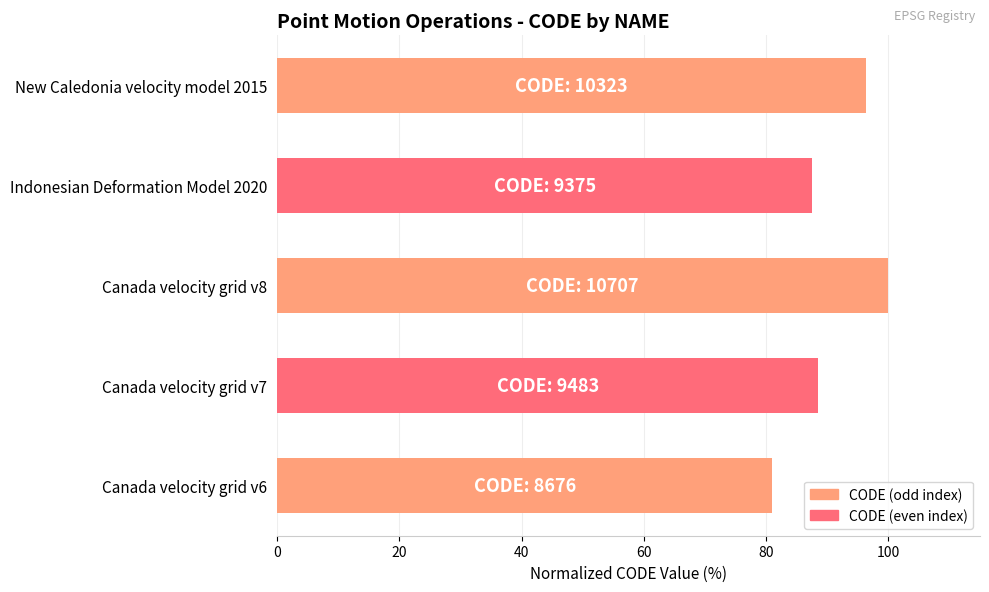

Reading bottom to top, what are all the values shown in this chart?

Canada velocity grid v6=81.0	Canada velocity grid v7=88.6	Canada velocity grid v8=100.0	Indonesian Deformation Model 2020=87.6	New Caledonia velocity model 2015=96.4